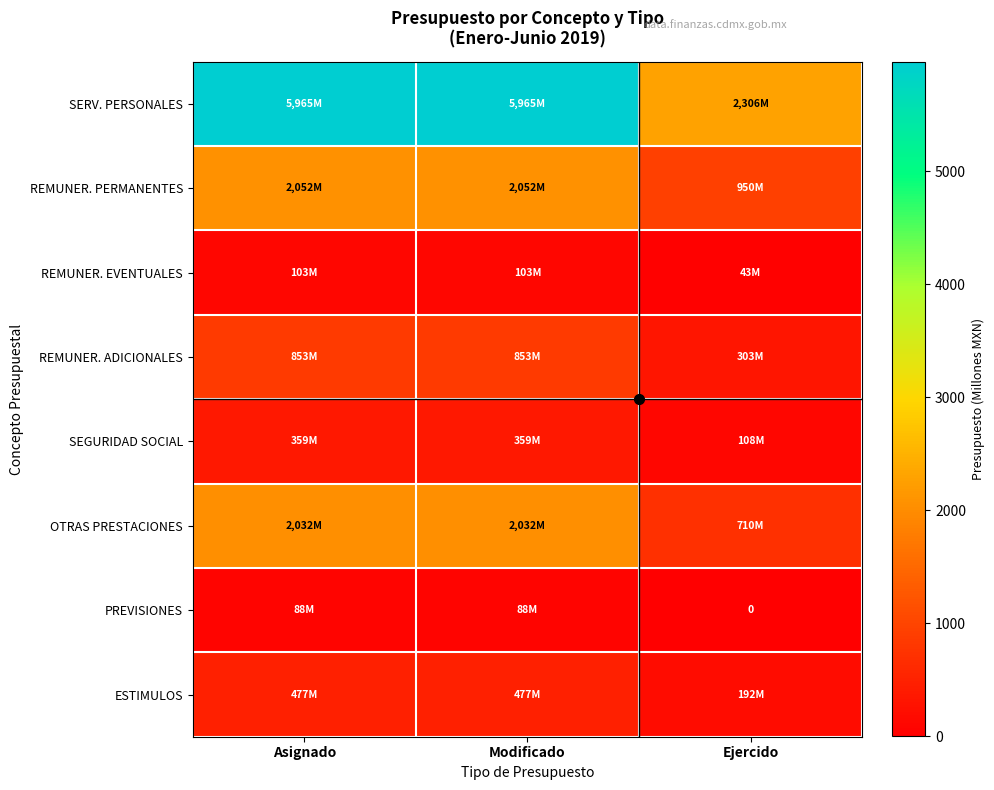

What is the difference between the second highest and minimum values in the PREVISIONES series?

87.7